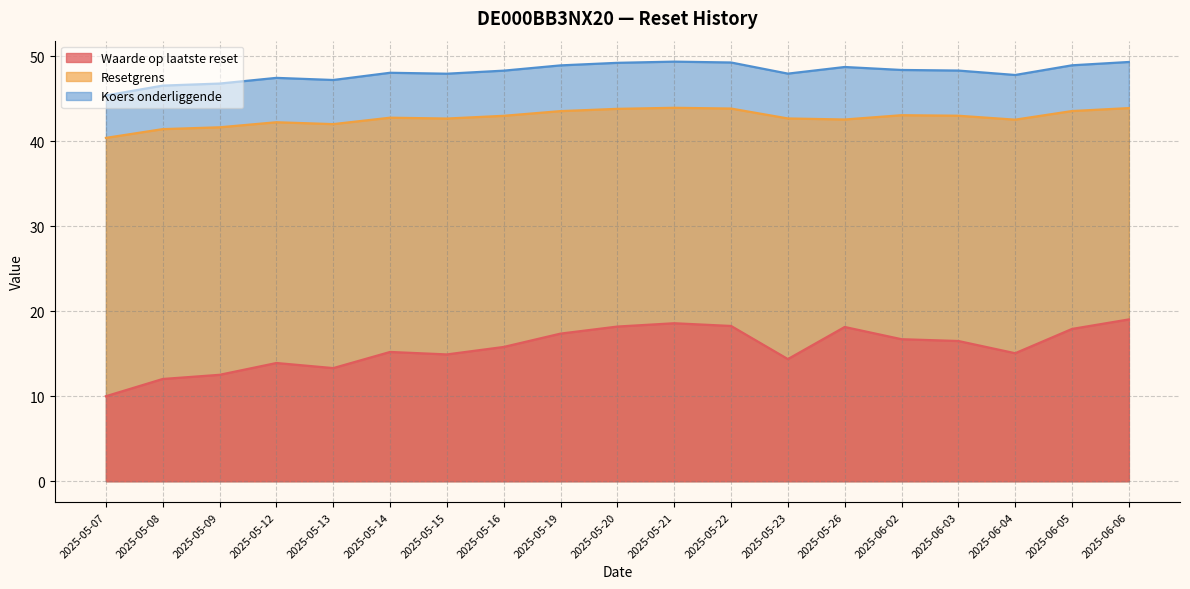

What is the difference between the highest and lowest values at 2025-05-07?

35.4